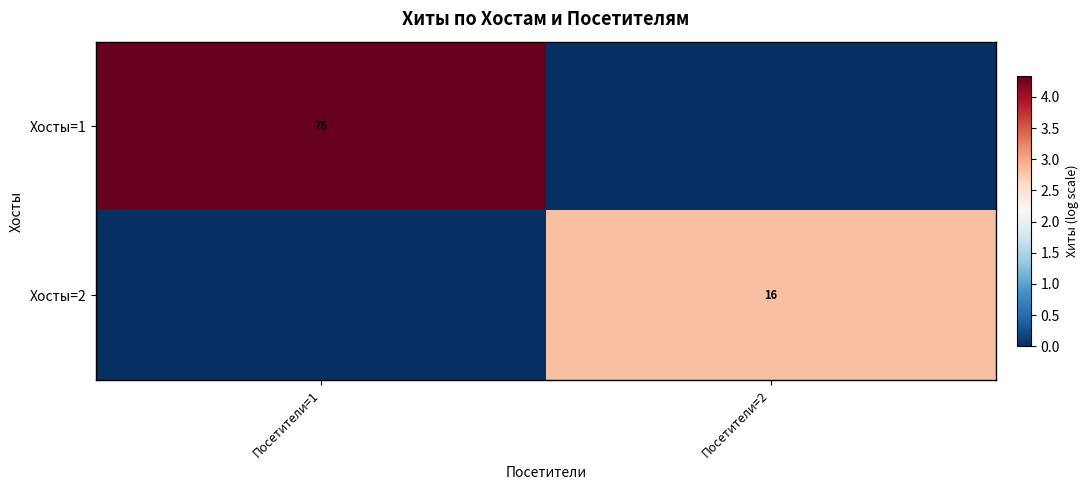

Is it true that Хосты=2 equals 16 at Посетители=2?

True